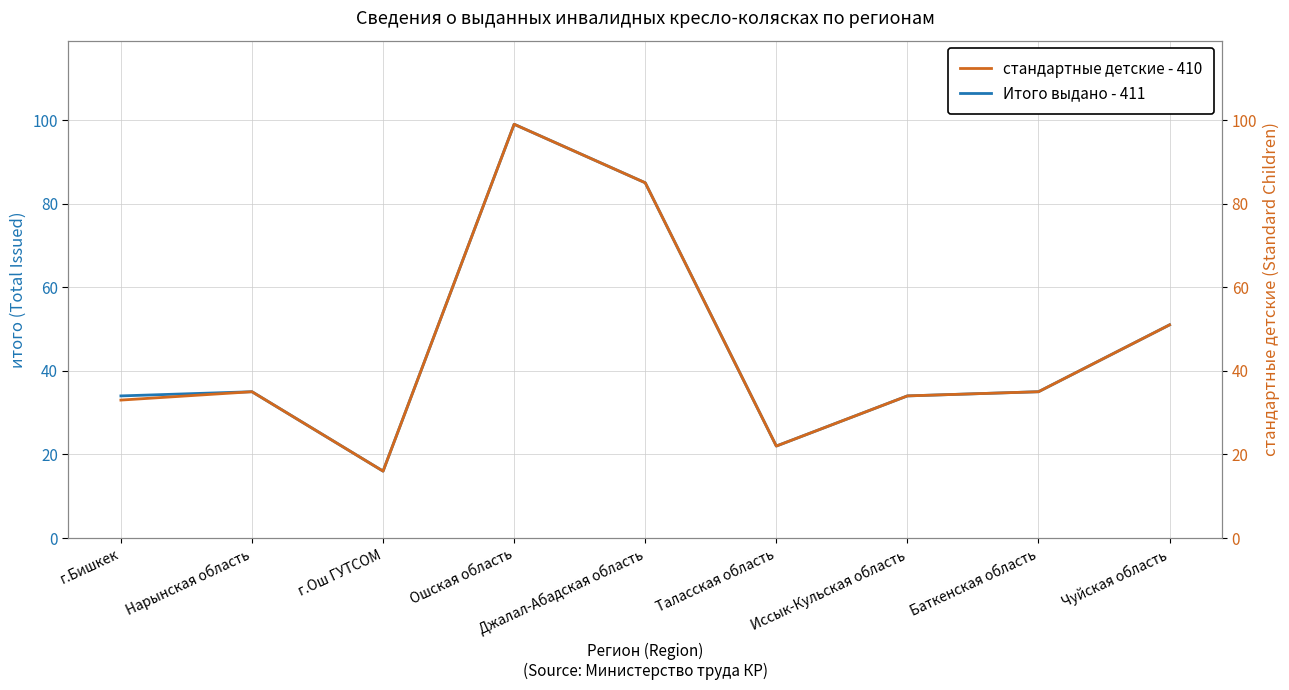

How many interior local peaks does the стандартные детские - 410 series have?

2